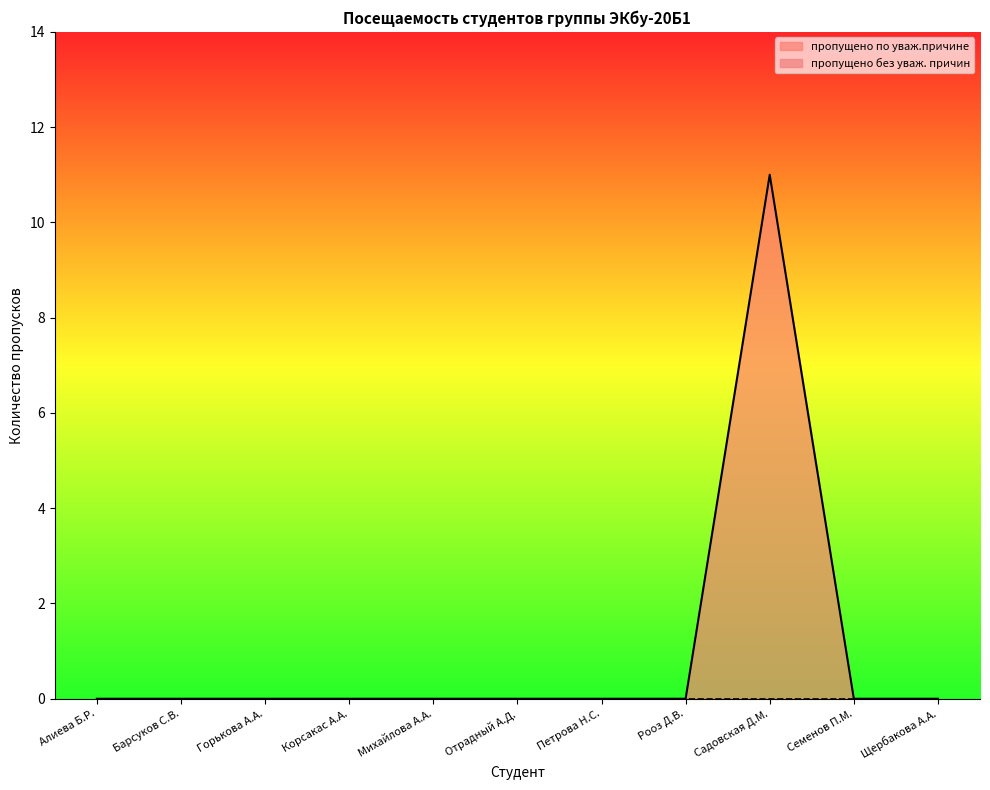

Reading left to right, extract all data points from this chart.

Алиева Б.Р.=0	Барсуков С.В.=0	Горькова А.А.=0	Корсакас А.А.=0	Михайлова А.А.=0	Отрадный А.Д.=0	Петрова Н.С.=0	Рооз Д.В.=0	Садовская Д.М.=11	Семенов П.М.=0	Щербакова А.А.=0